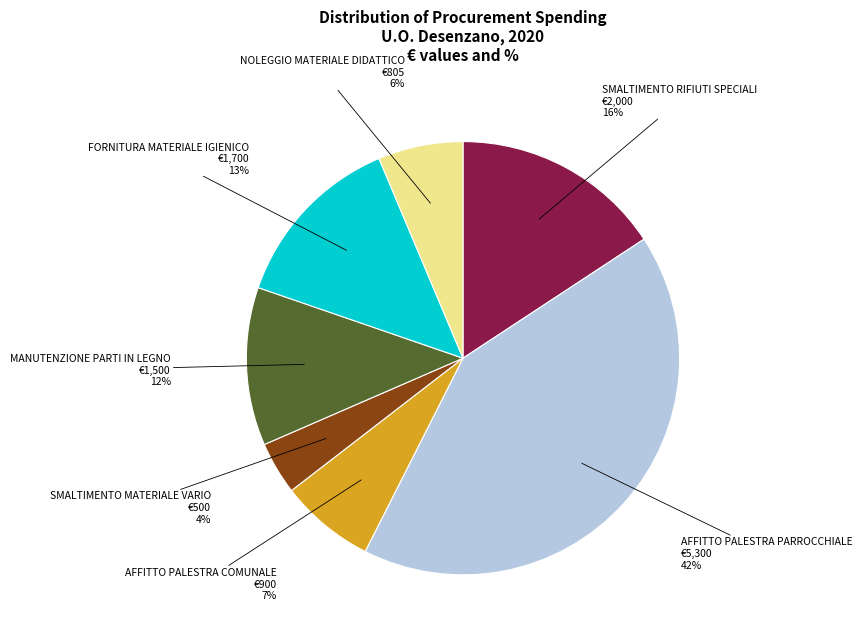

How many slices are in this pie chart?

7